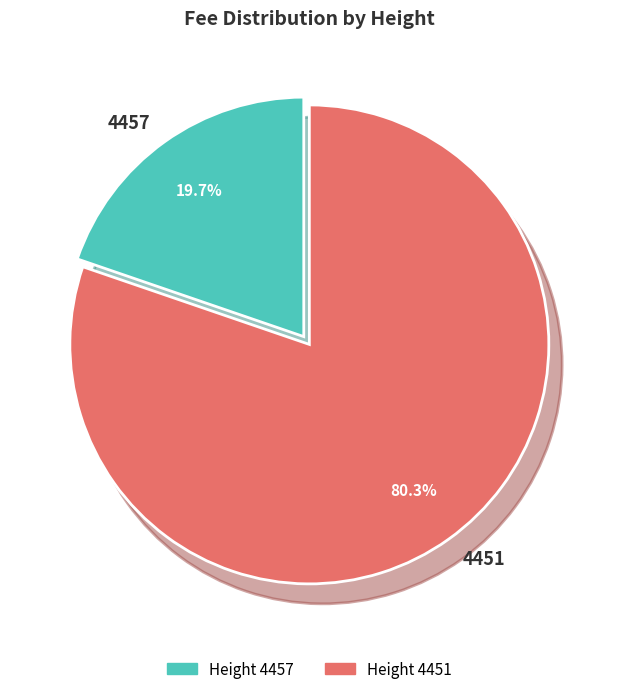

Count the number of slices in the pie.

2